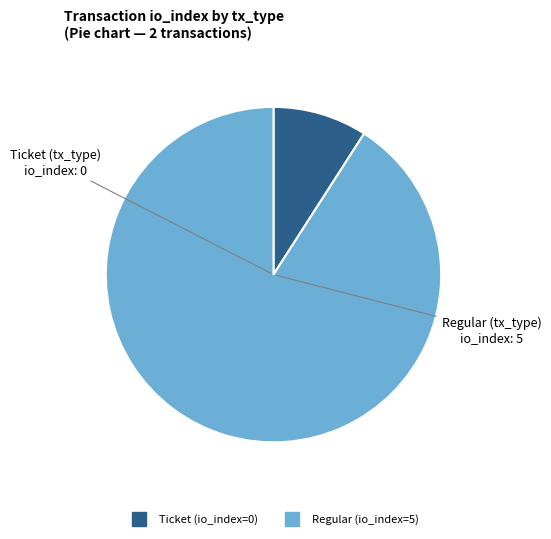

How many slices are in this pie chart?

2